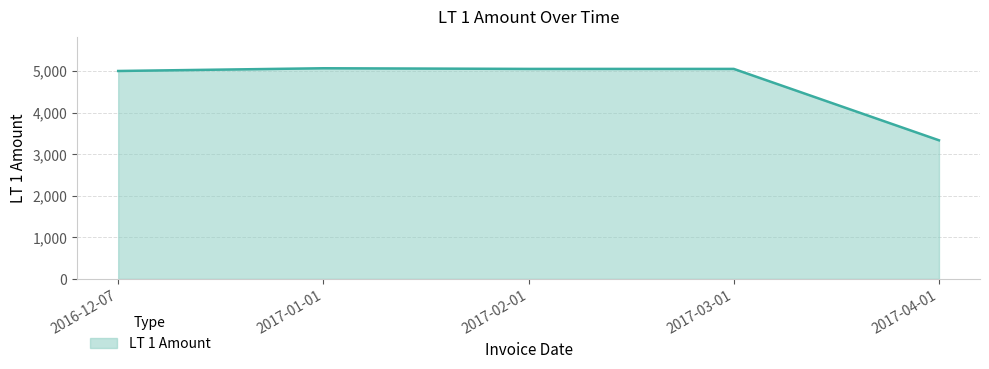

What is the smallest value displayed?

3333.3